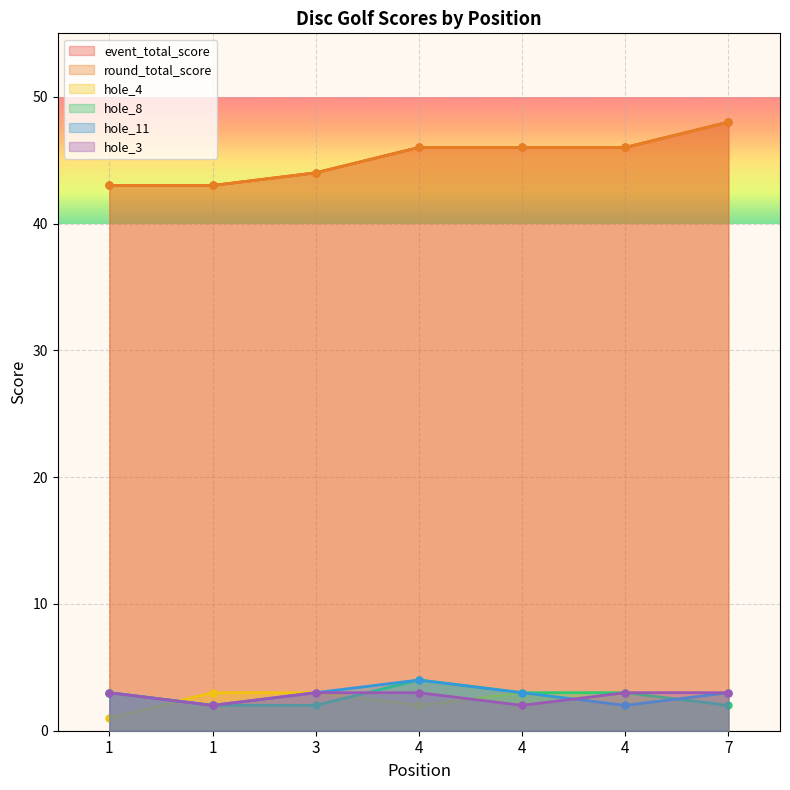

Reading left to right, what are all the values shown in this chart?

event_total_score: 1=43	1=43	3=44	4=46	4=46	4=46	7=48
round_total_score: 1=43	1=43	3=44	4=46	4=46	4=46	7=48
hole_4: 1=1	1=3	3=3	4=2	4=3	4=2	7=3
hole_8: 1=3	1=2	3=2	4=4	4=3	4=3	7=2
hole_11: 1=3	1=2	3=3	4=4	4=3	4=2	7=3
hole_3: 1=3	1=2	3=3	4=3	4=2	4=3	7=3